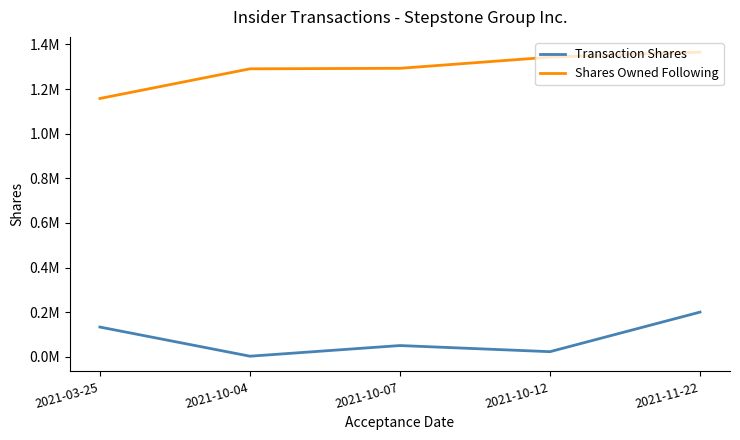

Does the chart have visible grid lines?

No